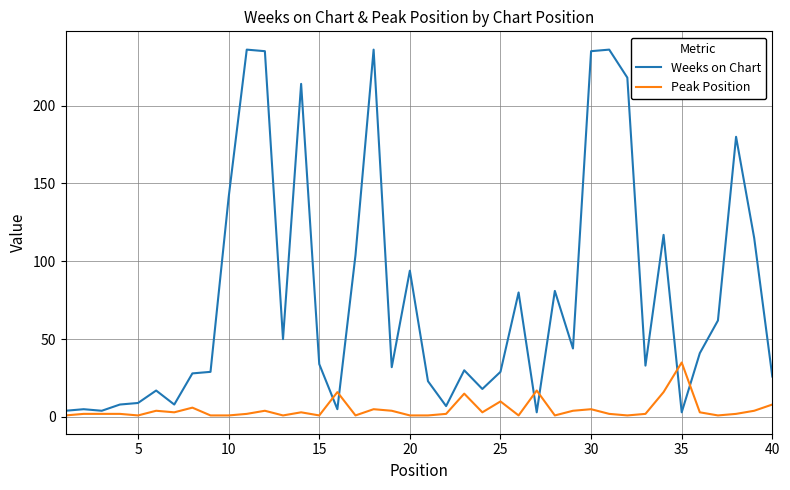

What is the difference between the maximum and minimum values in the Peak Position series?

34